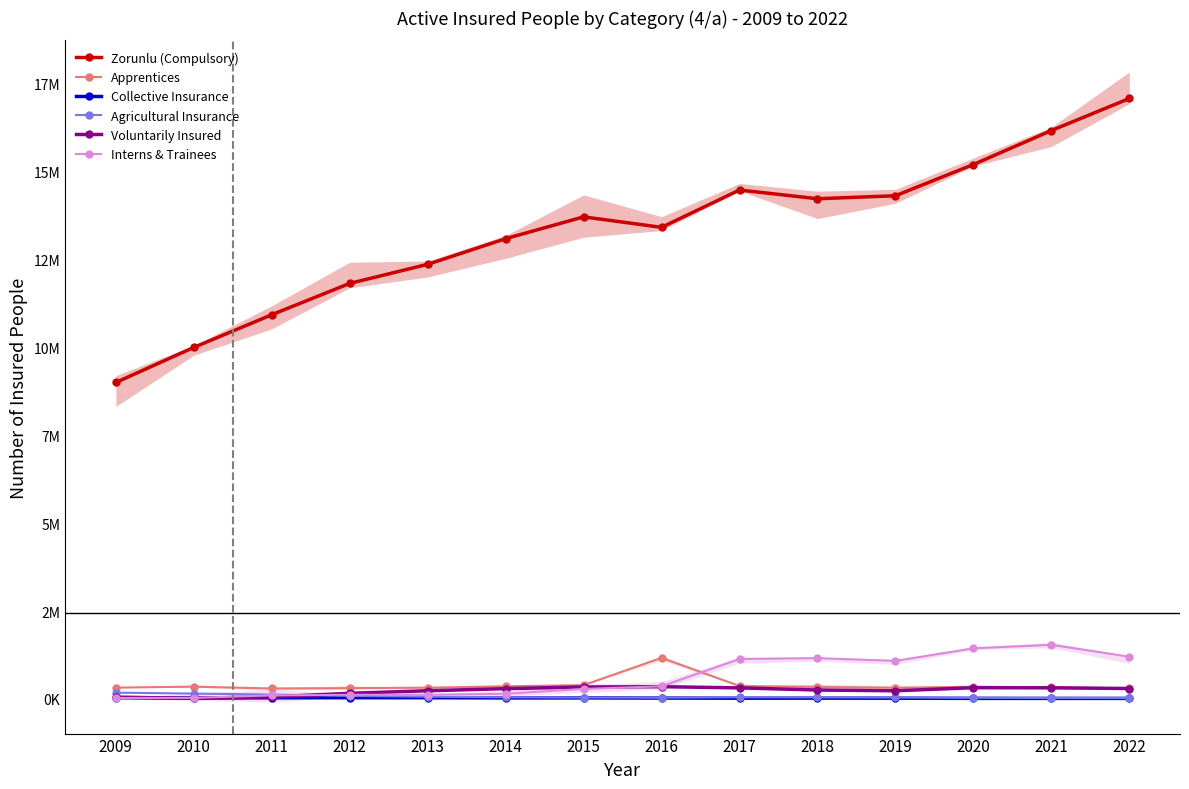

How many categories are shown in the chart?

14